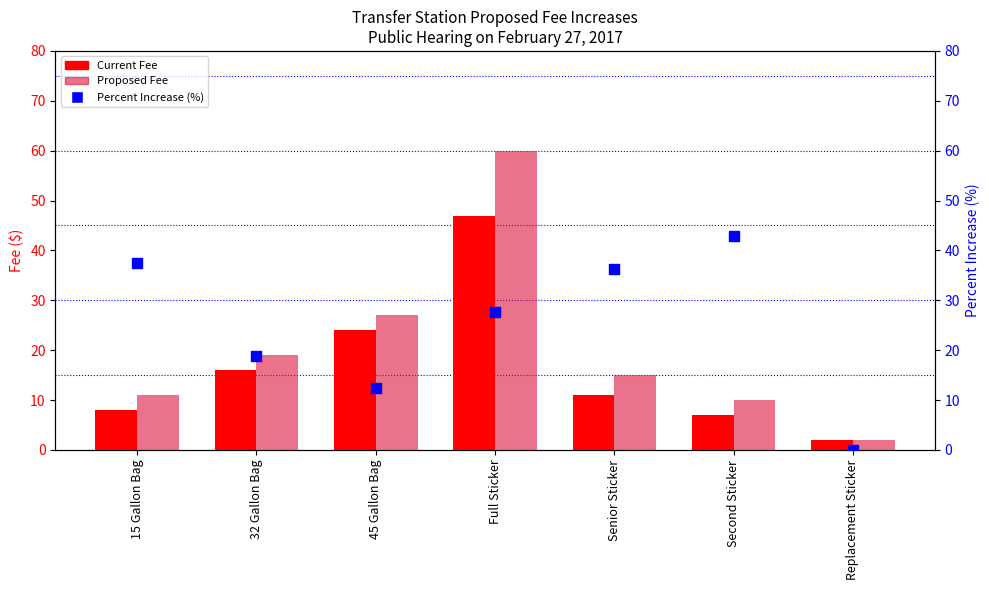

Which series has the widest spread of Y values?

Proposed Fee